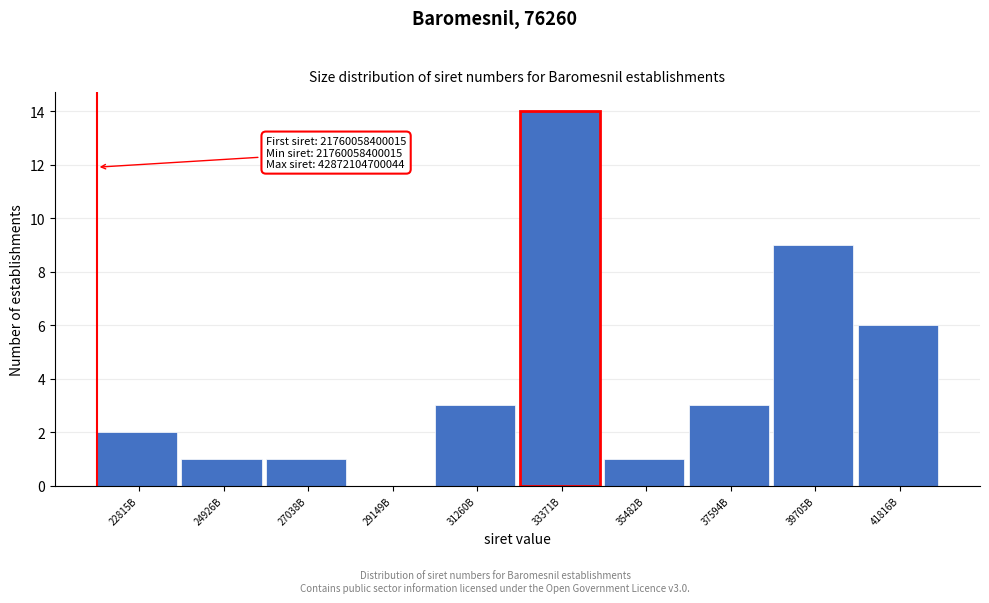

Reading left to right, transcribe all the data shown in this chart.

22815B=2	24926B=1	27038B=1	29149B=0	31260B=3	33371B=14	35482B=1	37594B=3	39705B=9	41816B=6